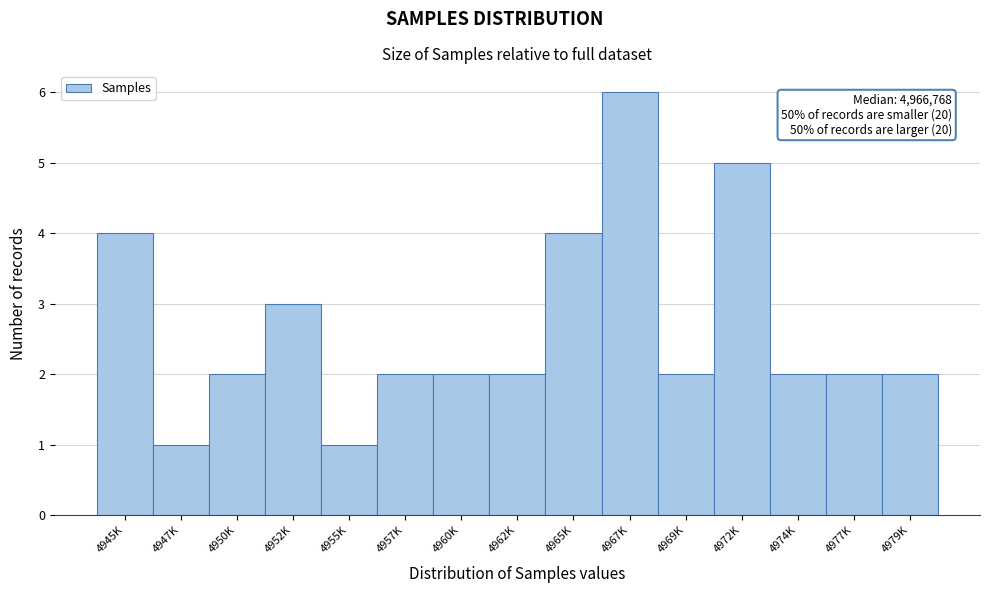

Reading right to left, extract all data points from this chart.

2	2	2	5	2	6	4	2	2	2	1	3	2	1	4